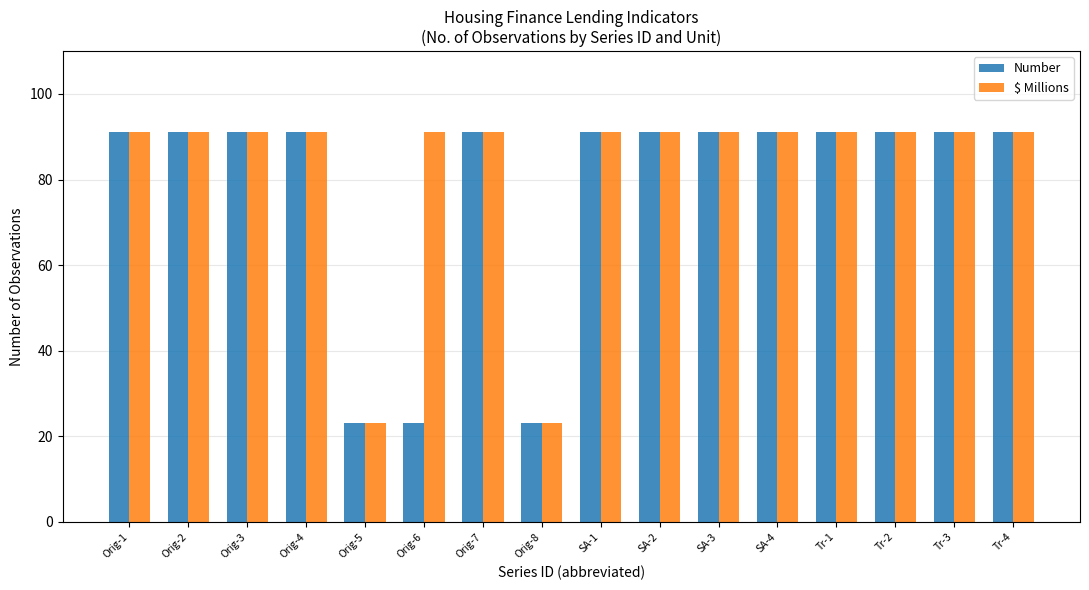

True or false: $ Millions has a value of 91 at SA-2.

True